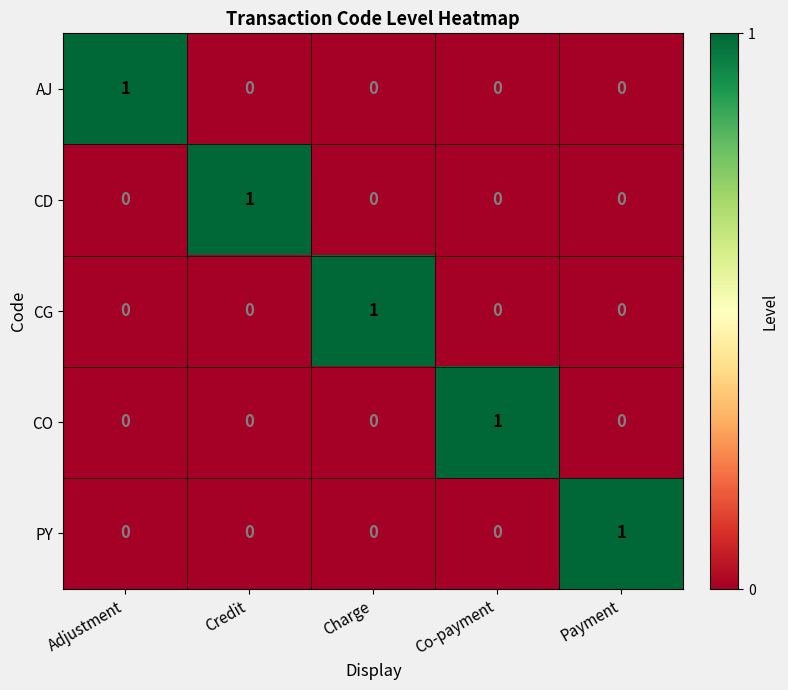

Count the PY values in the range 0 to 1.

5